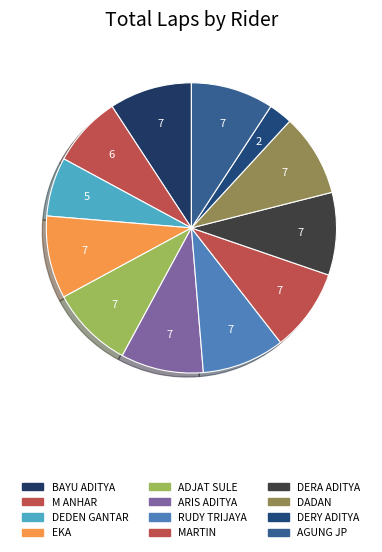

Does M ANHAR represent more than half of the total?

No